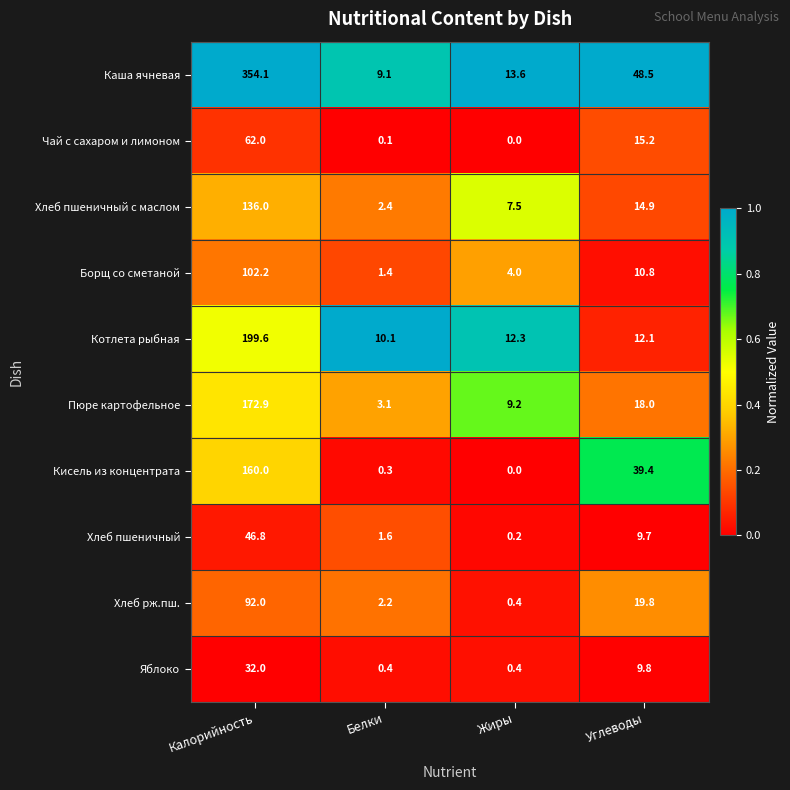

Rank the series by their maximum value, from lowest to highest.

Яблоко, Хлеб пшеничный, Чай с сахаром и лимоном, Хлеб рж.пш., Борщ со сметаной, Хлеб пшеничный с маслом, Кисель из концентрата, Пюре картофельное, Котлета рыбная, Каша ячневая